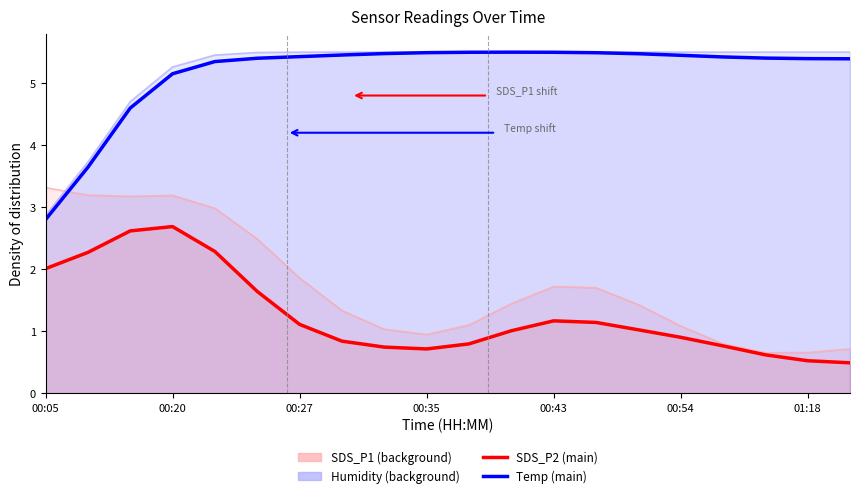

How many interior local peaks does the Temp (main) series have?

1